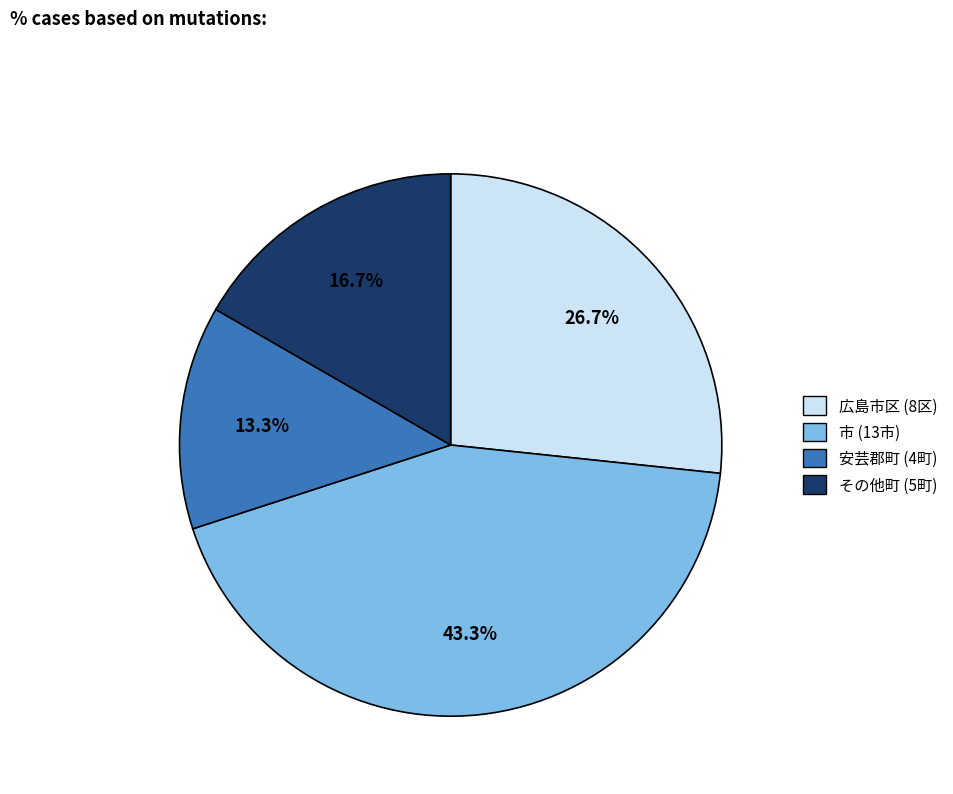

Is there any slice that represents more than half of the pie?

No